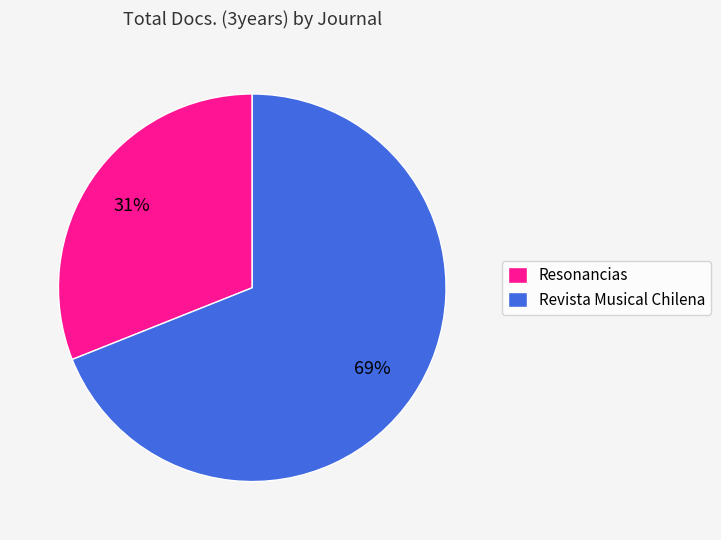

Do Resonancias and Revista Musical Chilena together represent more than half of the pie?

Yes